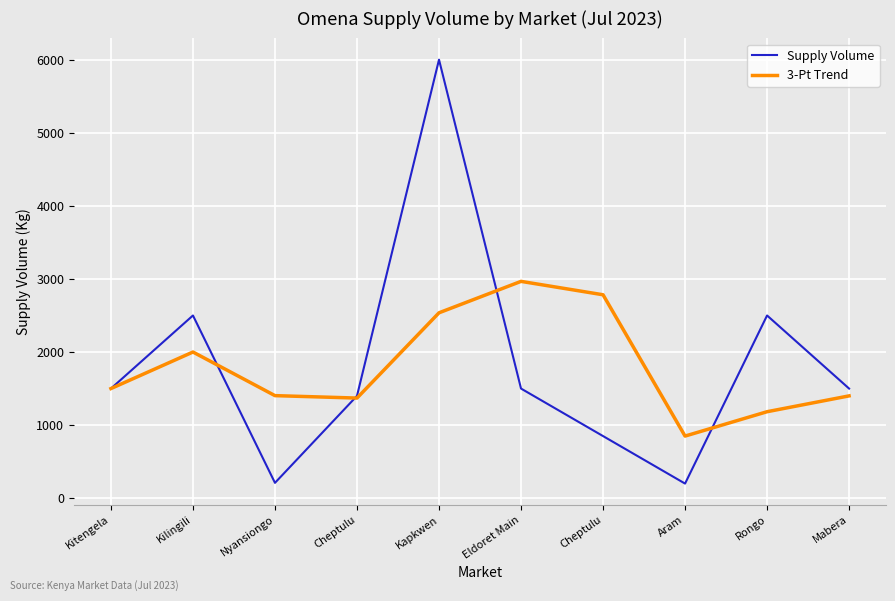

What is the greatest value displayed?

6000.0